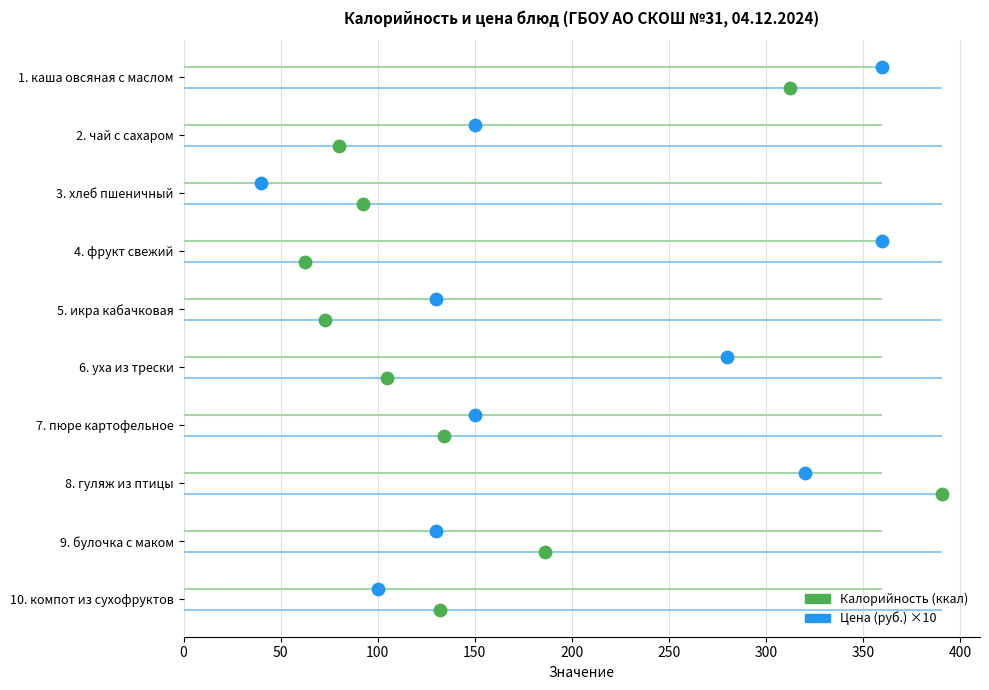

Which series has the largest Y range (max minus min)?

Калорийность